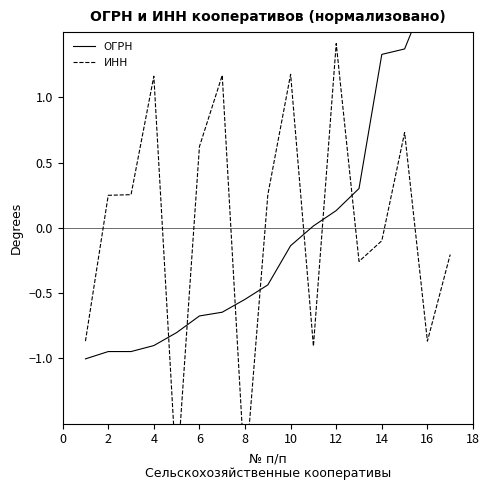

At how many categories does at least one series exceed 0?

14